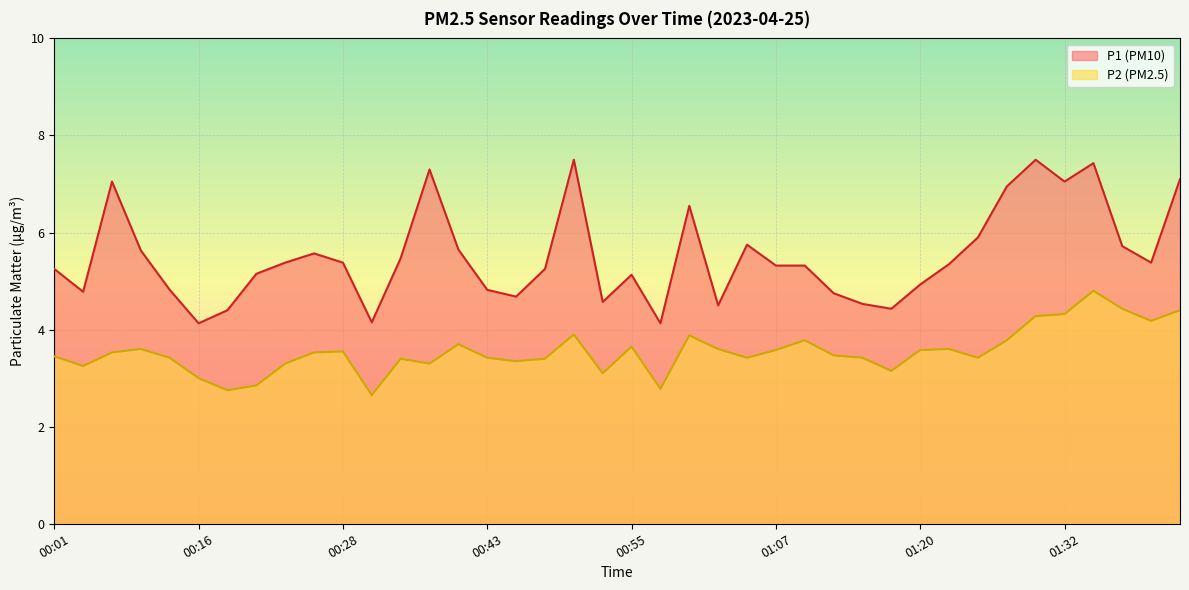

Rank the categories by P1 value from lowest to highest.

00:16, 00:58, 00:33, 00:18, 01:17, 01:03, 01:15, 00:53, 00:45, 01:12, 00:06, 00:13, 00:43, 01:20, 00:55, 00:21, 00:01, 00:48, 01:07, 01:10, 01:22, 00:23, 00:28, 01:42, 00:36, 00:26, 00:11, 00:40, 01:37, 01:05, 01:25, 01:00, 01:27, 00:08, 01:32, 01:44, 00:38, 01:34, 00:50, 01:29